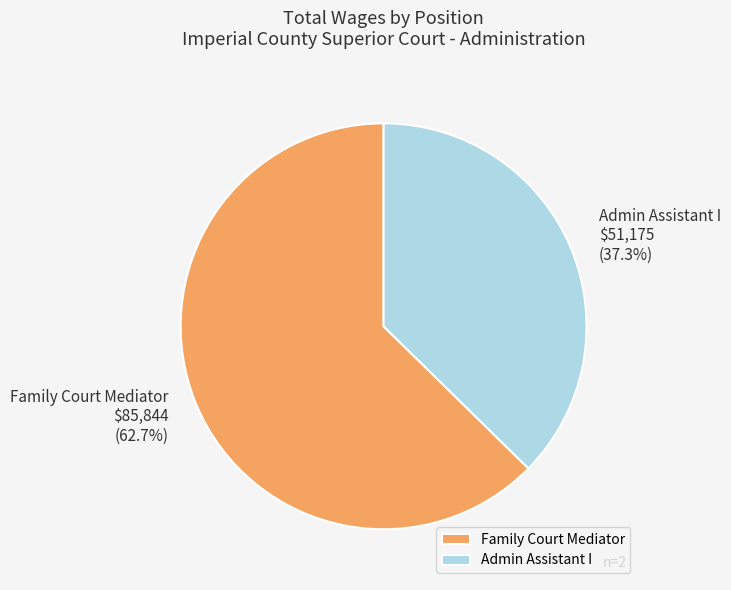

Count the number of slices in the pie.

2